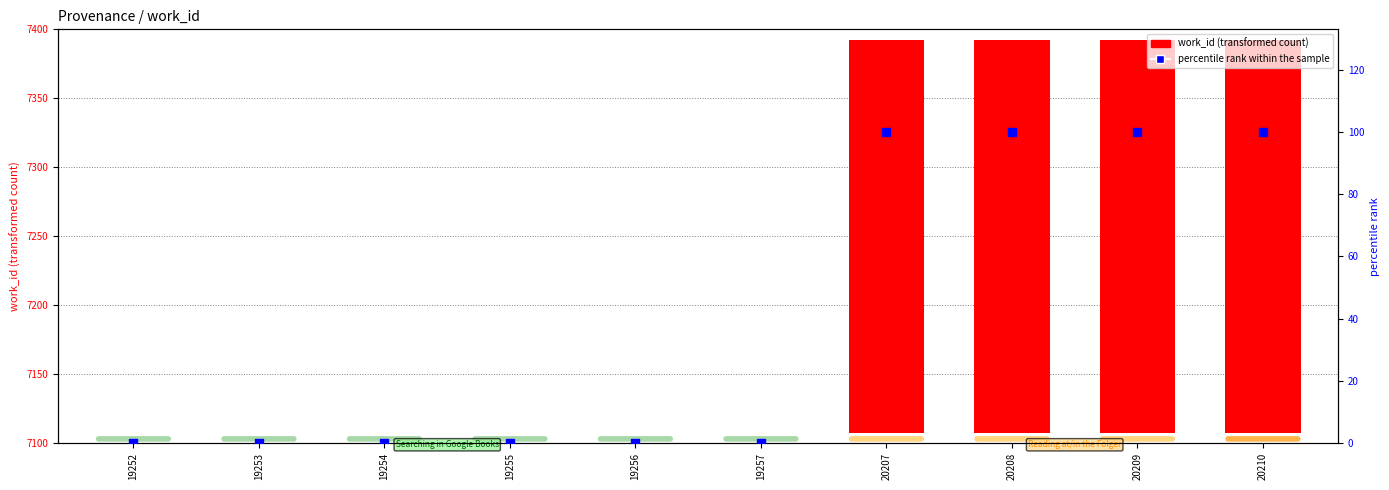

Which series reaches the minimum Y coordinate?

work_id